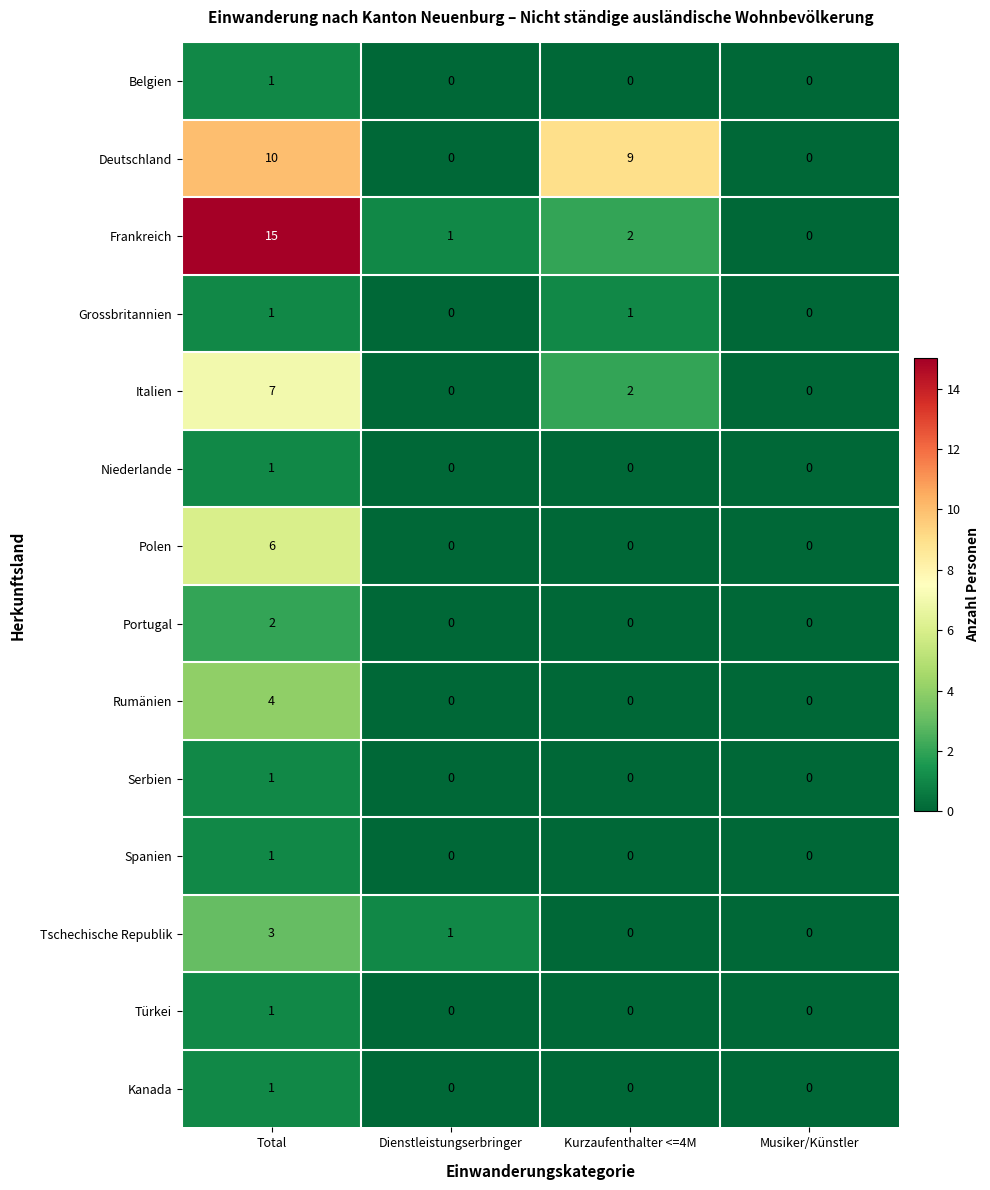

How many Tschechische Republik values are between 0 and 3?

4